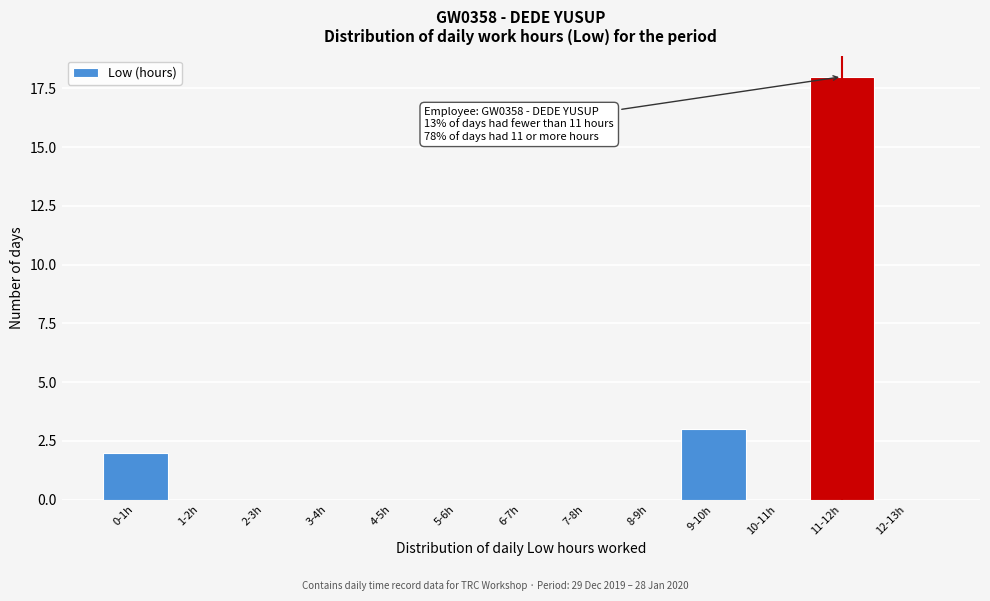

Reading left to right, what are all the values shown in this chart?

0-1h=2	1-2h=0	2-3h=0	3-4h=0	4-5h=0	5-6h=0	6-7h=0	7-8h=0	8-9h=0	9-10h=3	10-11h=0	11-12h=18	12-13h=0